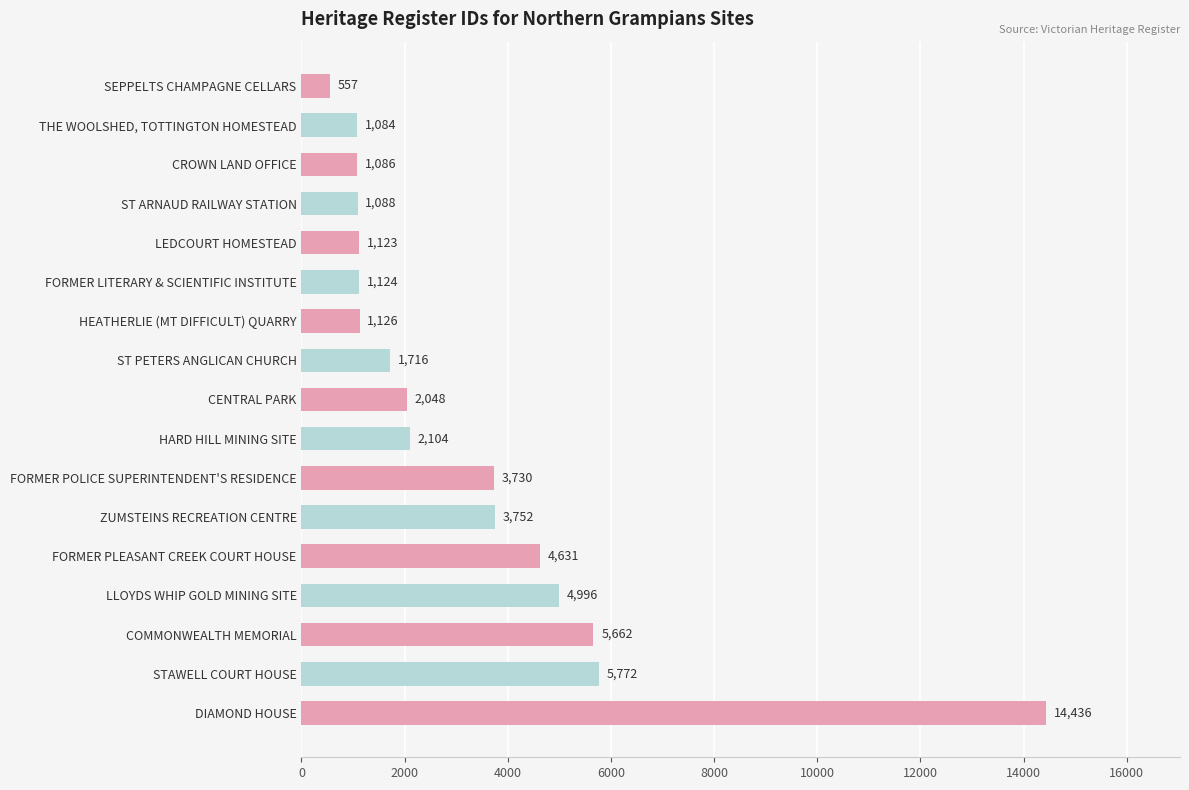

What is the label of the 4th bar from the bottom?

LLOYDS WHIP GOLD MINING SITE